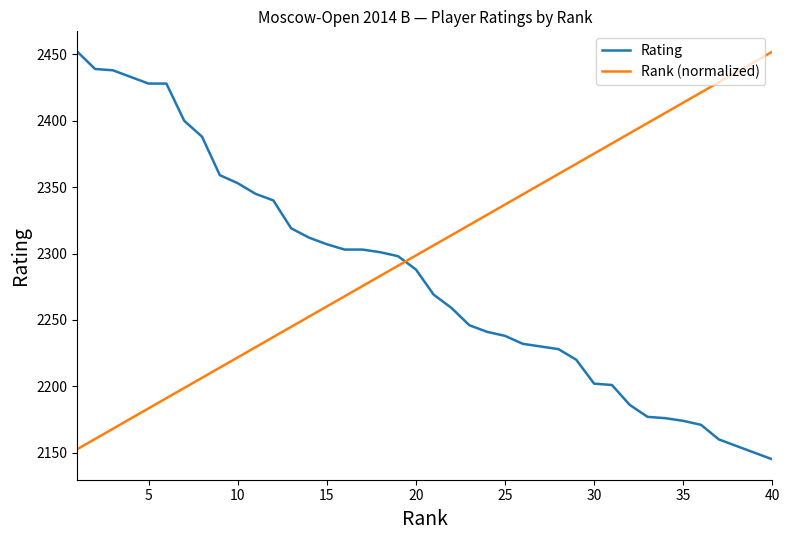

At how many categories does at least one series exceed 2331?

28